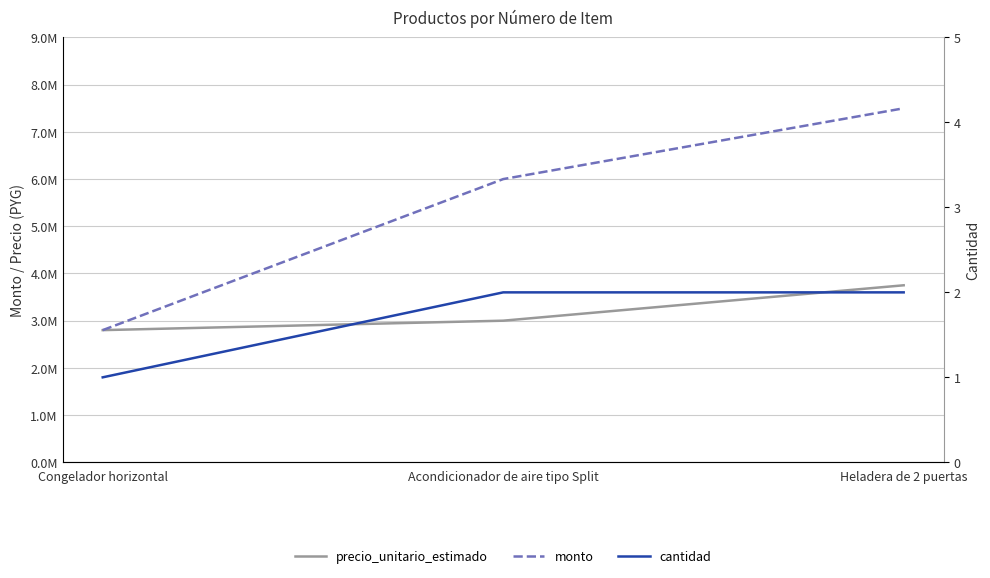

At which label does precio_unitario_estimado reach its peak?

Heladera de 2 puertas